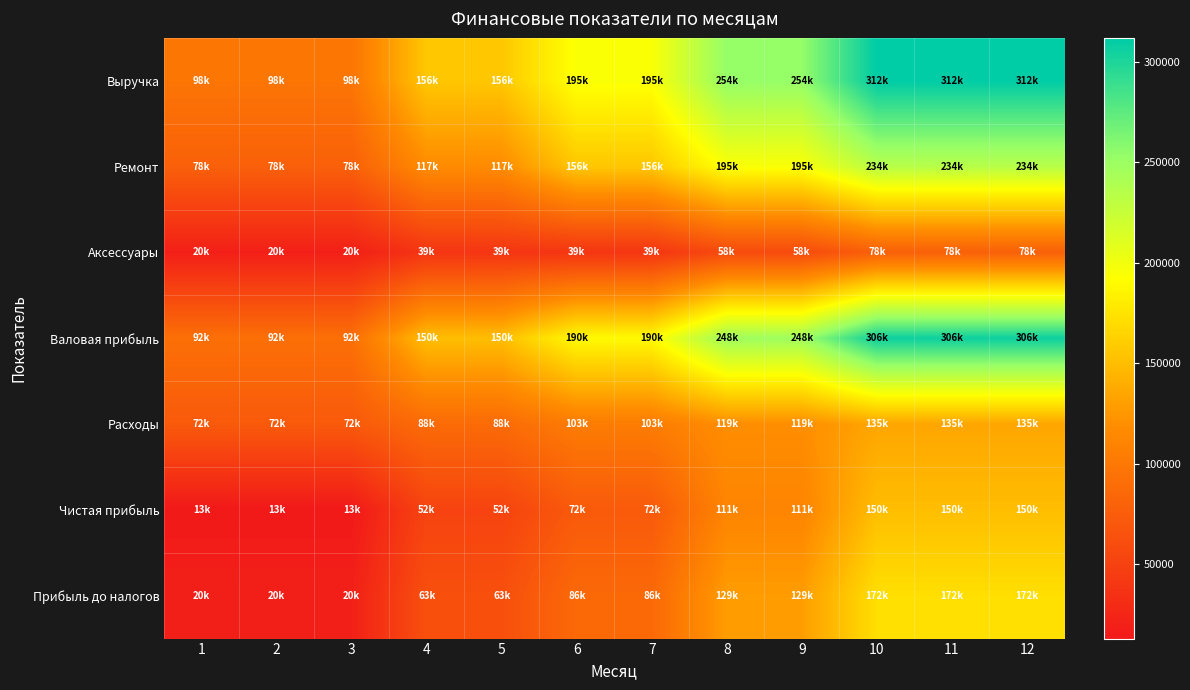

Which series has the largest total across all categories?

Выручка